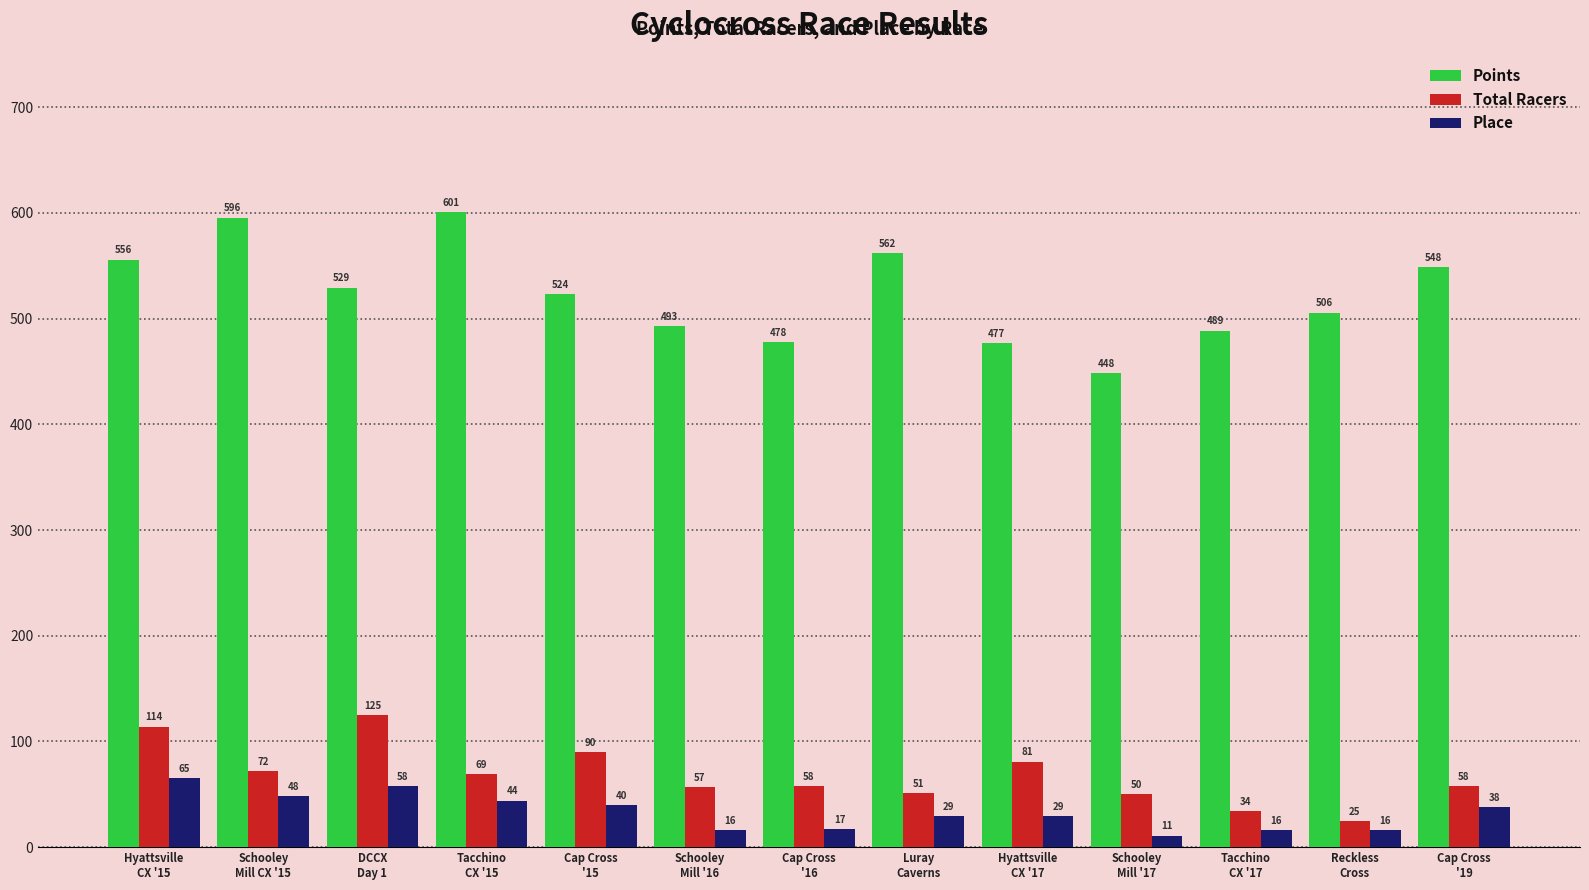

What is the label of the 7th bar from the left?

Cap Cross
'16